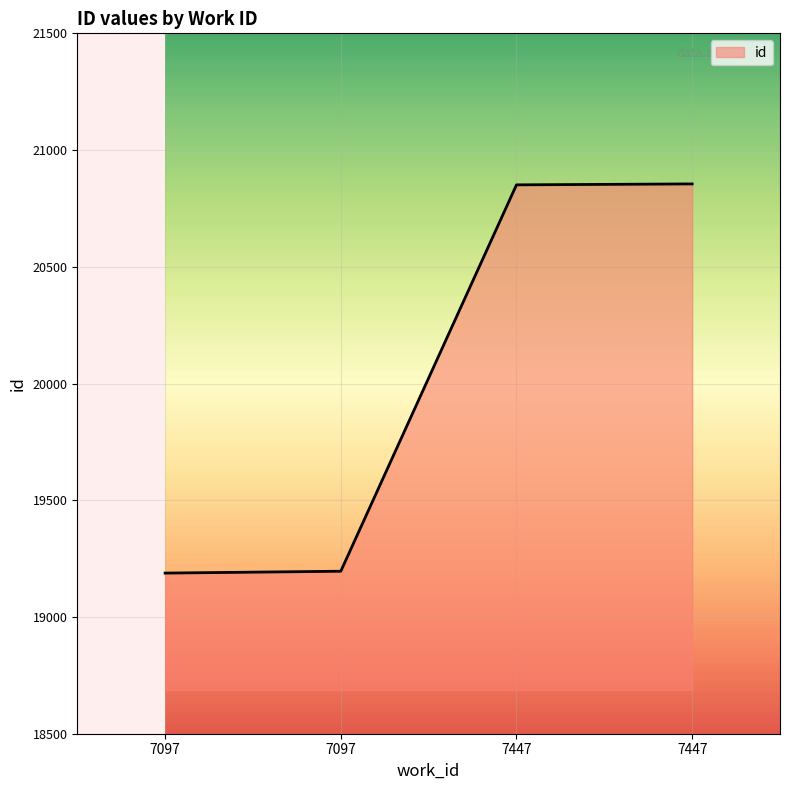

Is it true that the value at 7097 is 30428?

False